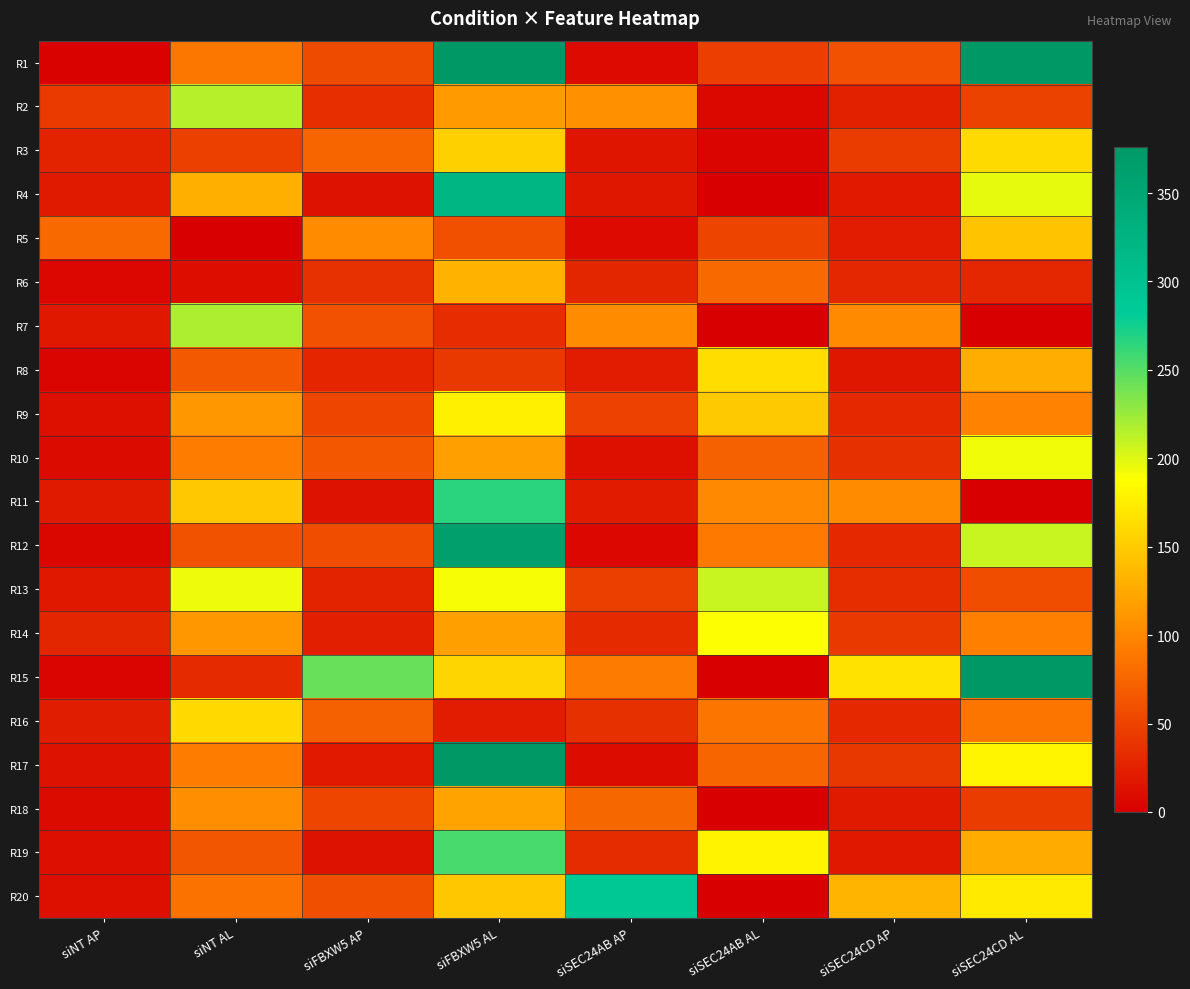

At how many categories does at least one series exceed 102?

7